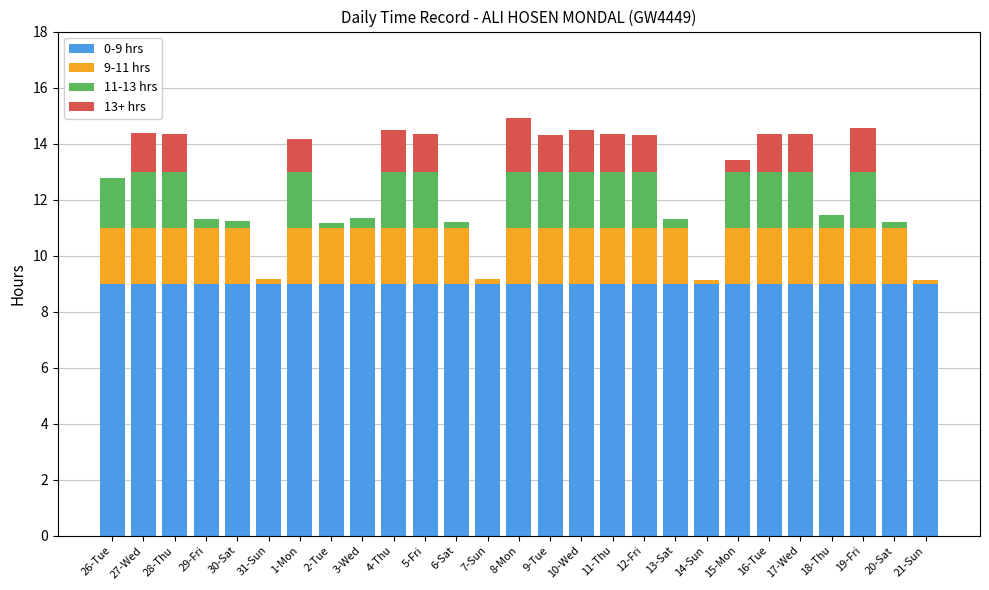

What is the total value across all series at 20-Sat?

11.2